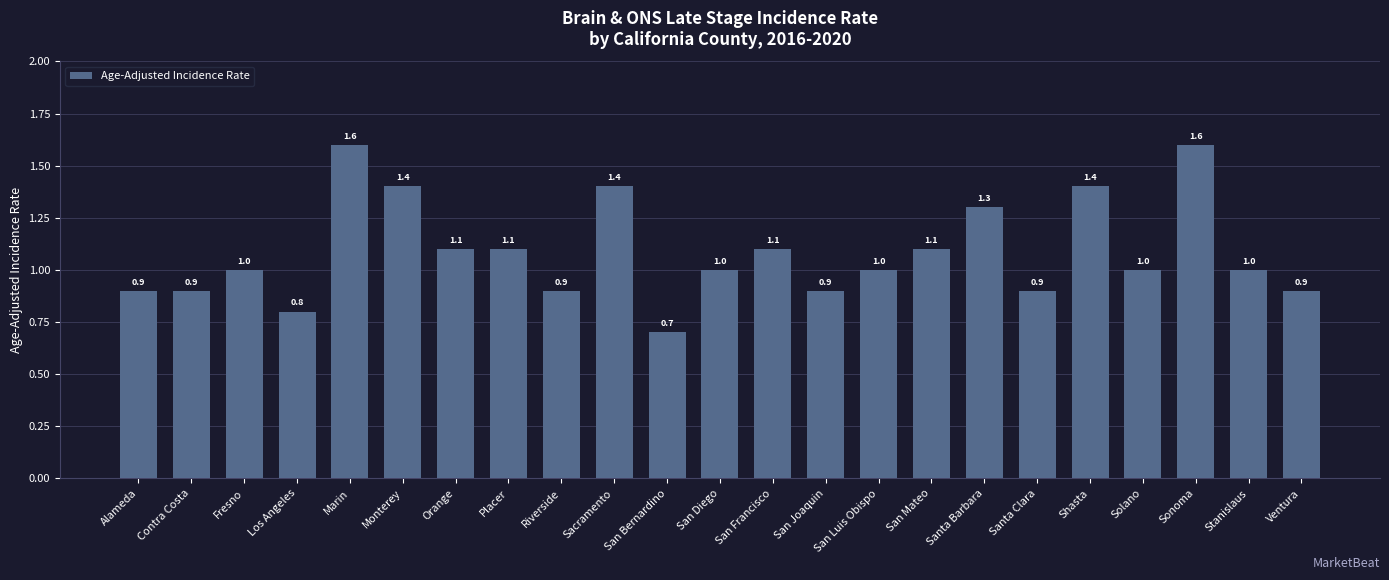

What is the average value?

1.1